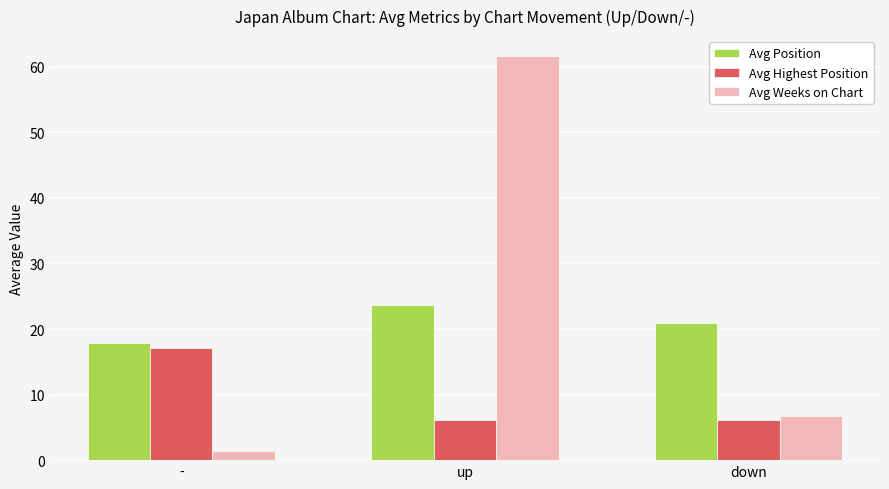

At which category is the sum across all series the highest?

up